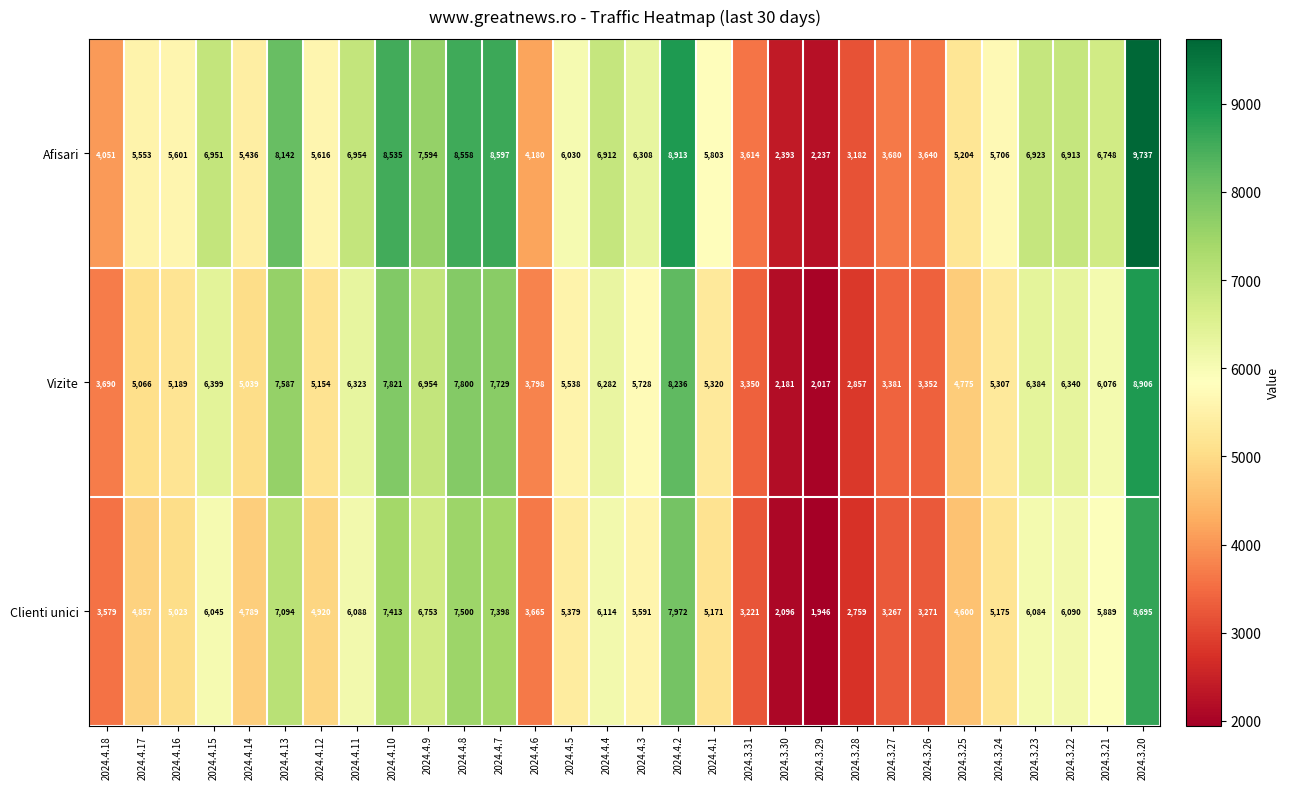

What is the spread (max minus min) of values at 2024.4.1?

632